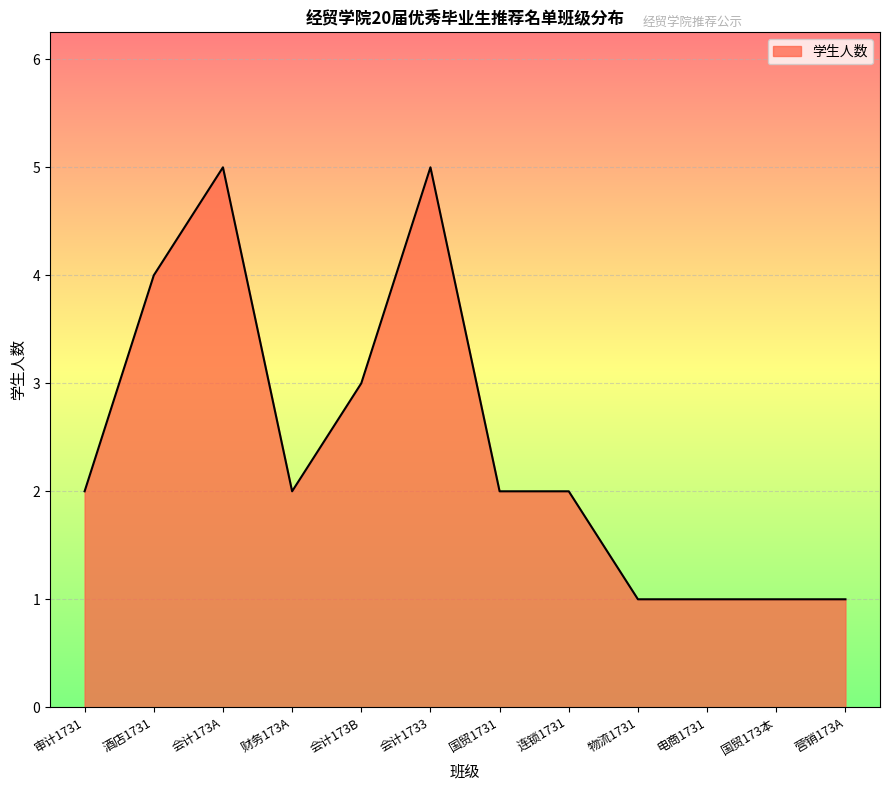

The chart shows a value of 1 at 国贸1731. True or false?

False